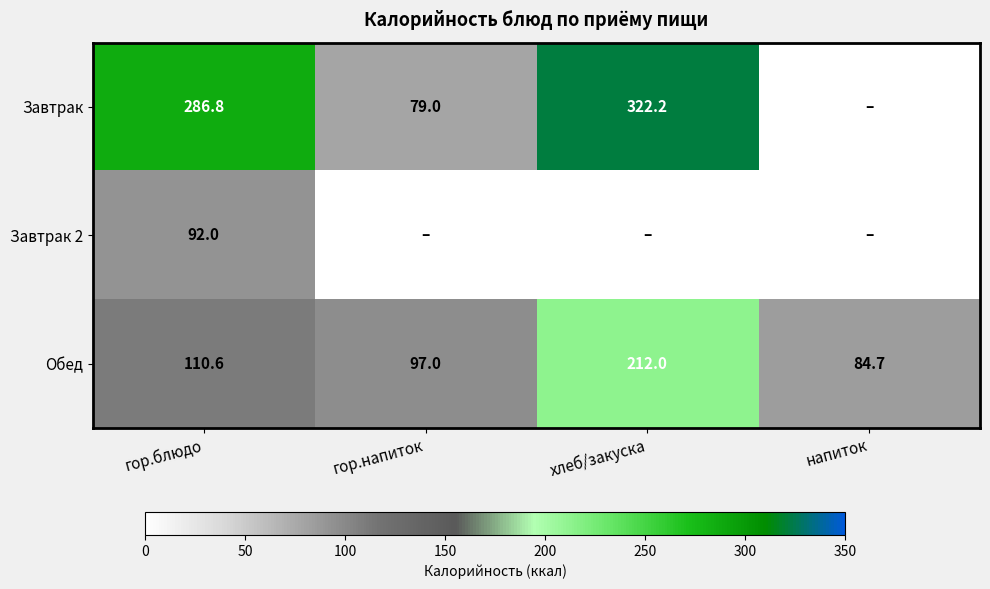

How many data points in Обед are above 110?

2